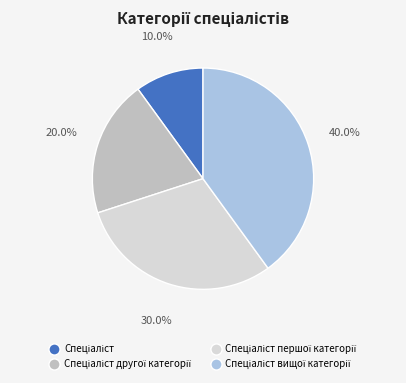

Does any single category account for the majority?

No